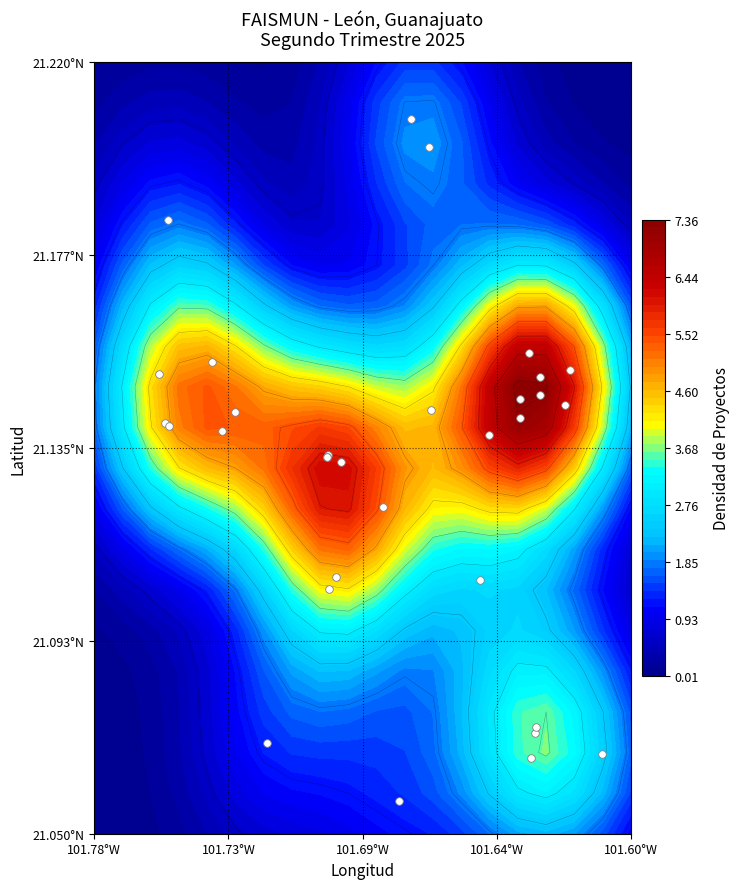

What is the sum of all values?

676.2